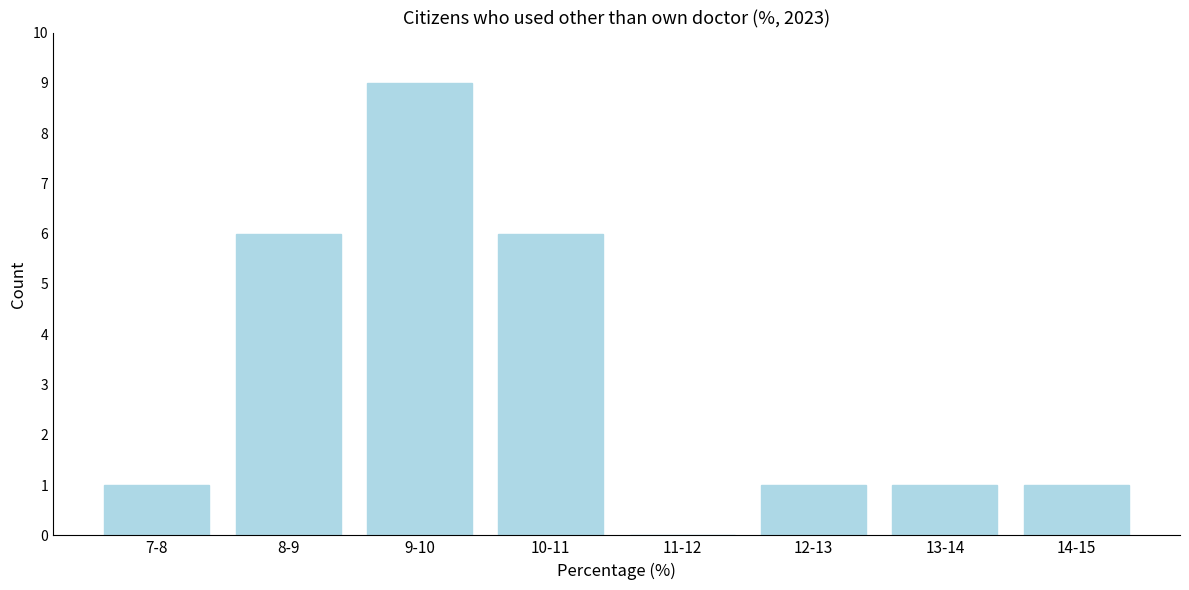

Reading left to right, list all the values displayed in this chart.

7-8=1	8-9=6	9-10=9	10-11=6	11-12=0	12-13=1	13-14=1	14-15=1